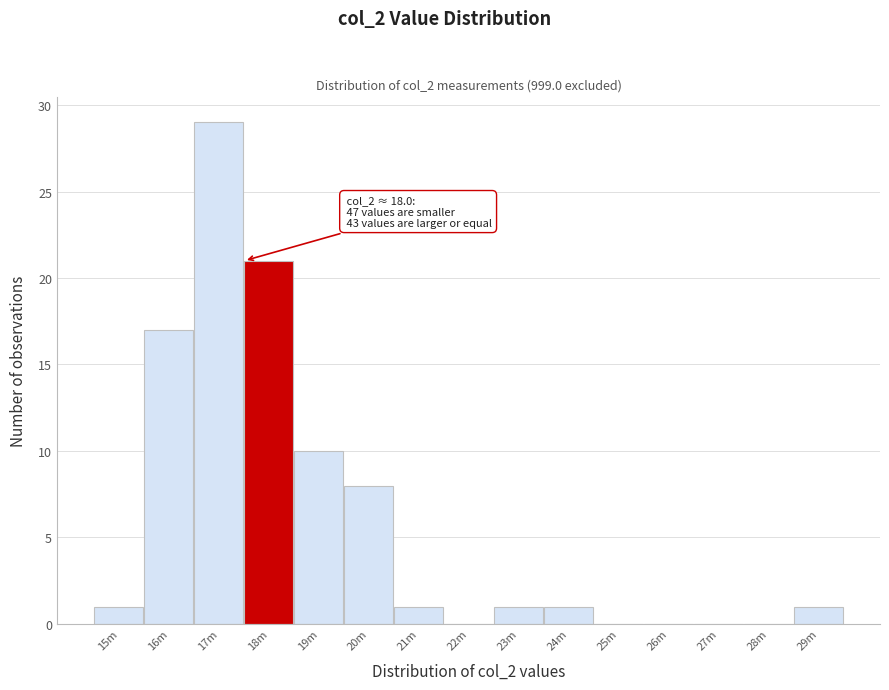

Reading left to right, extract all data points from this chart.

15m=1	16m=17	17m=29	18m=21	19m=10	20m=8	21m=1	22m=0	23m=1	24m=1	25m=0	26m=0	27m=0	28m=0	29m=1